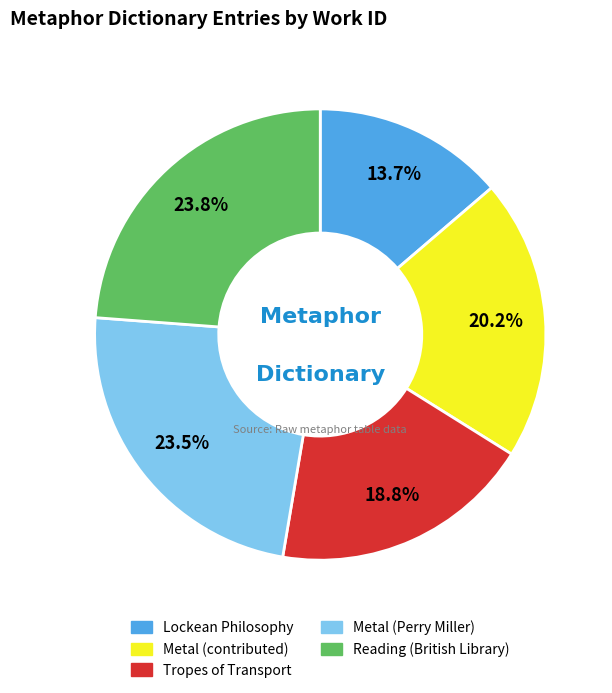

How much of the chart is everything except Tropes of Transport?

81.2%